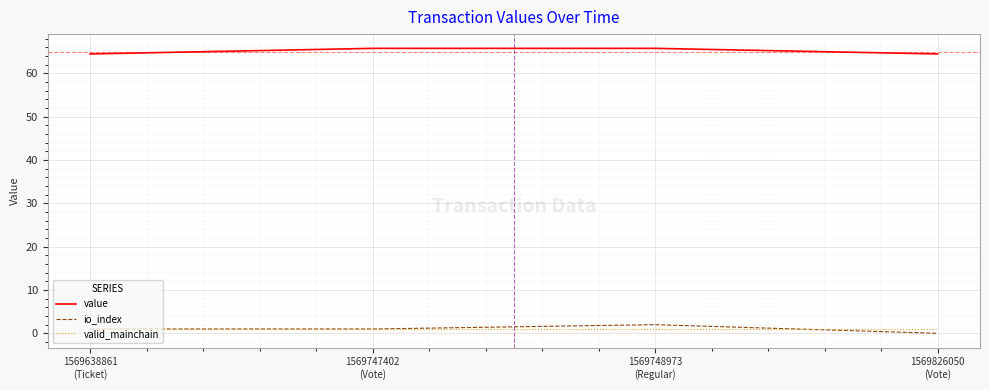

Read the valid_mainchain value at 1569638861
(Ticket).

1.0